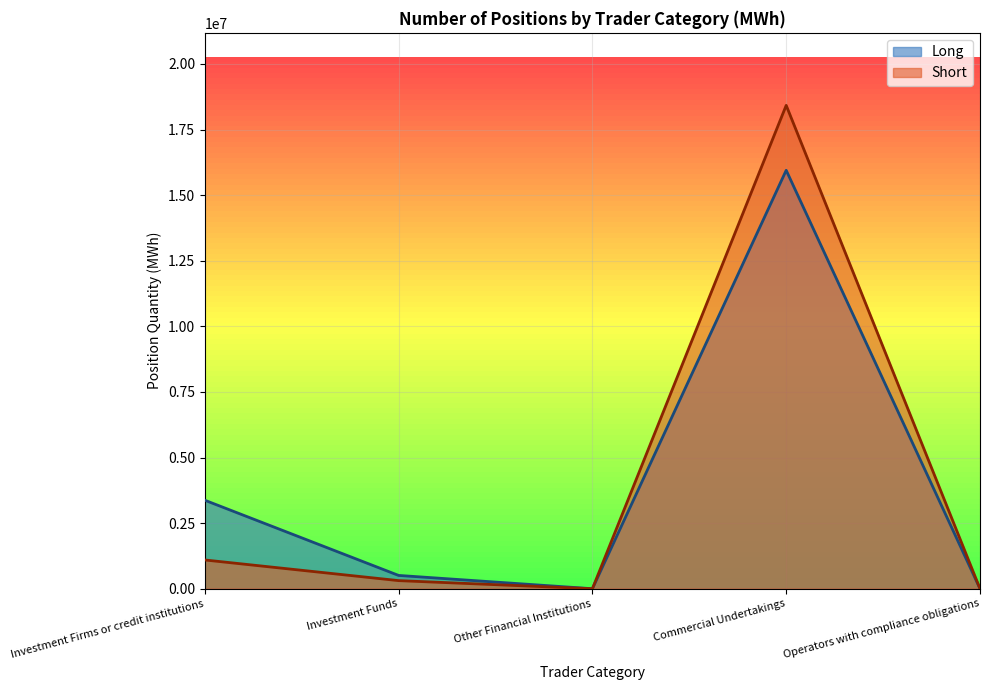

Is it true that Short equals 308496 at Investment Funds?

True